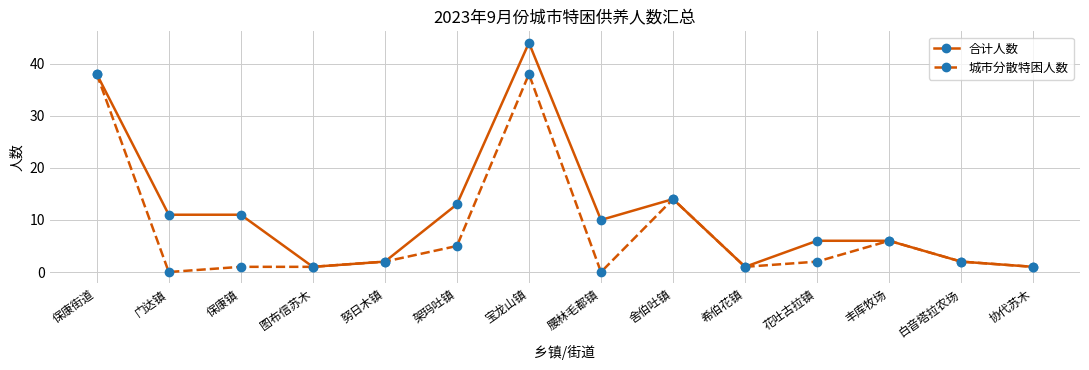

Where does the 城市分散特困人数 series first go above 2?

保康街道